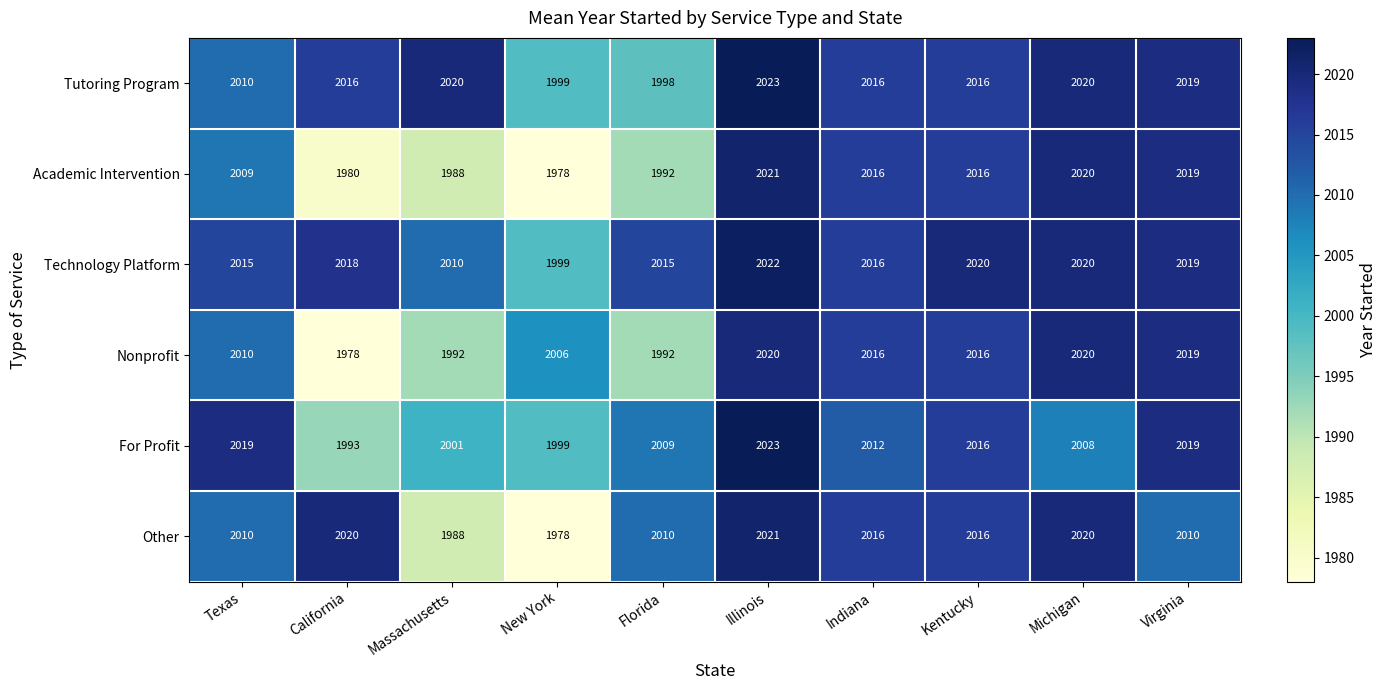

At which label does Other first exceed 2016?

California